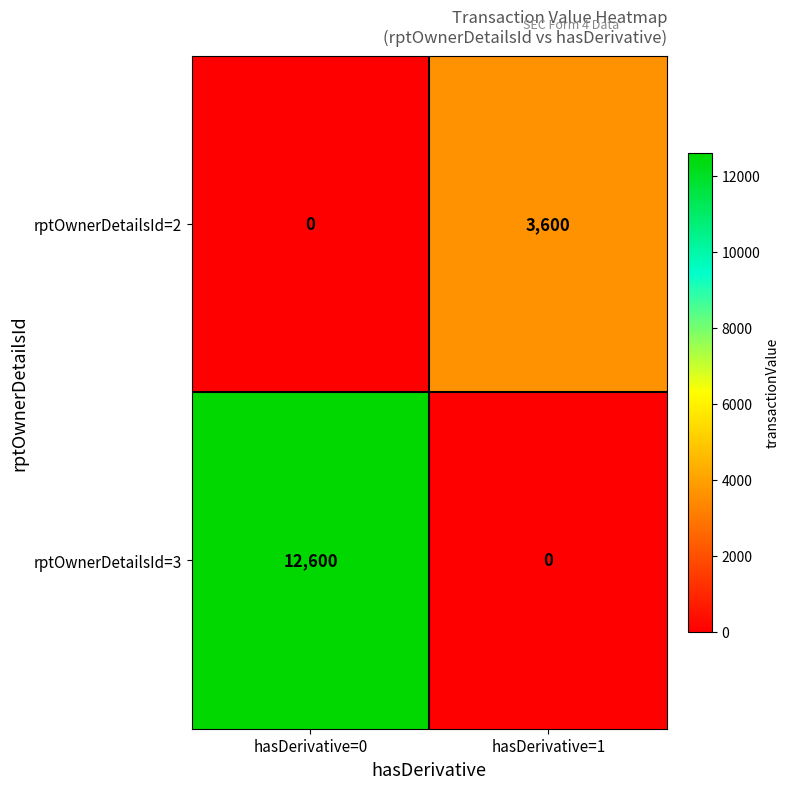

Between hasDerivative=0 and hasDerivative=1, which series saw the biggest shift?

rptOwnerDetailsId=3